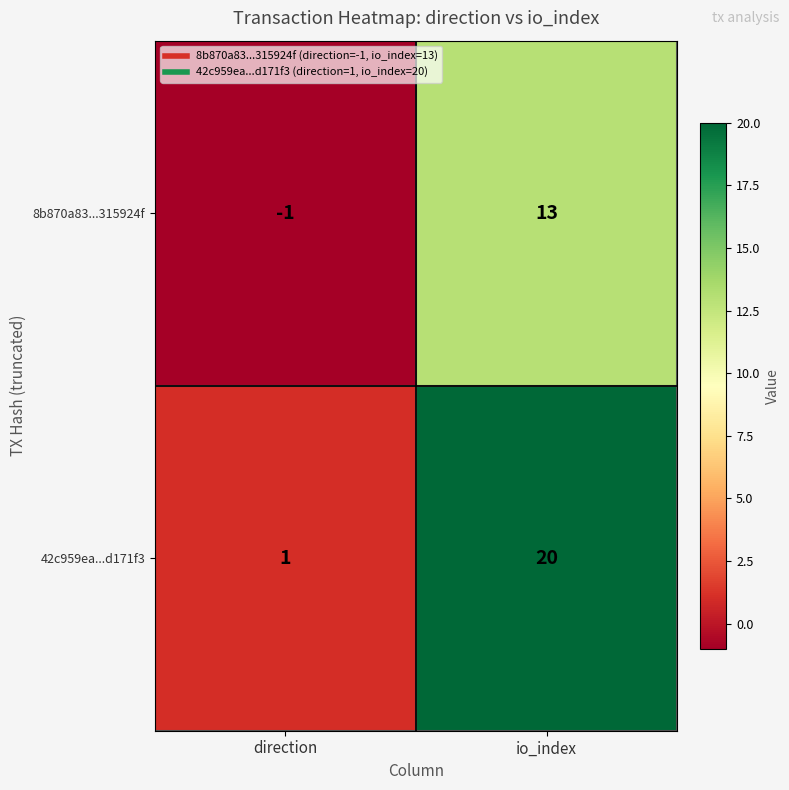

Where is 8b870a83...315924f nearest to the value 6?

direction